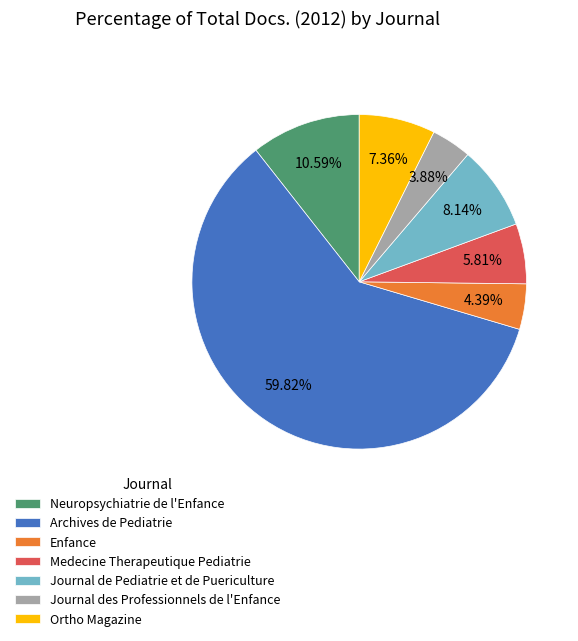

What is the majority slice?

Archives de Pediatrie